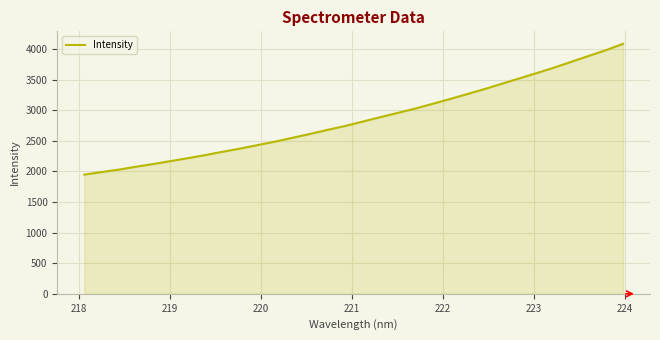

What is the minimum value shown in the chart?

1948.5